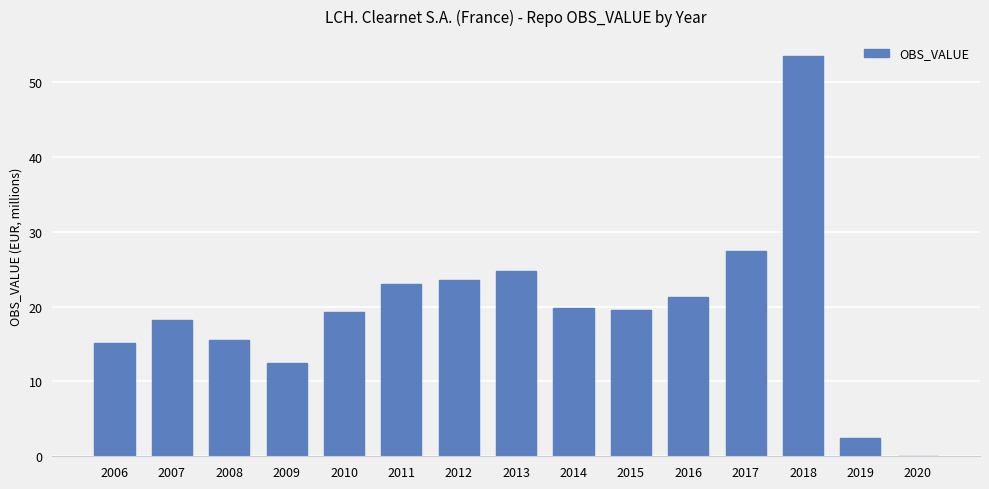

Read the value at 2009.

12.5